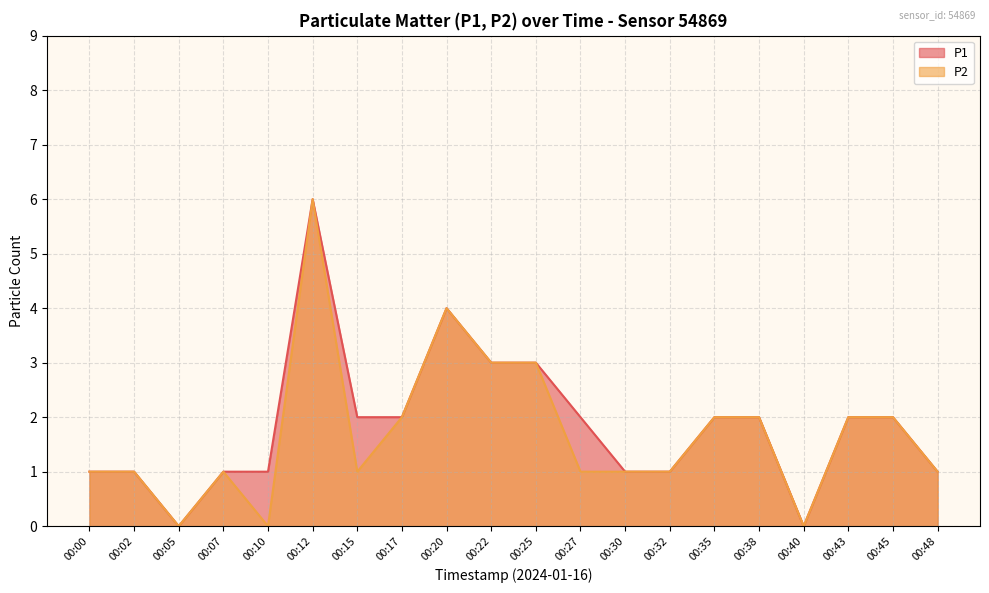

How many lines are shown in the chart?

2